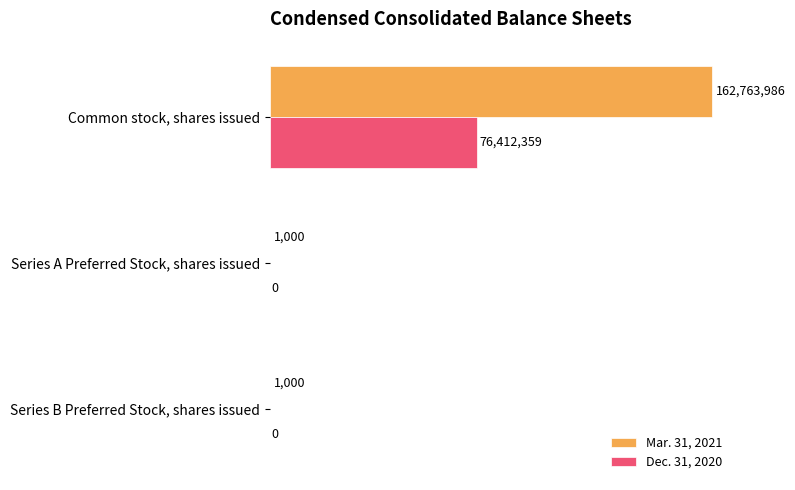

Count the Dec. 31, 2020 values in the range 0 to 76412359.

3